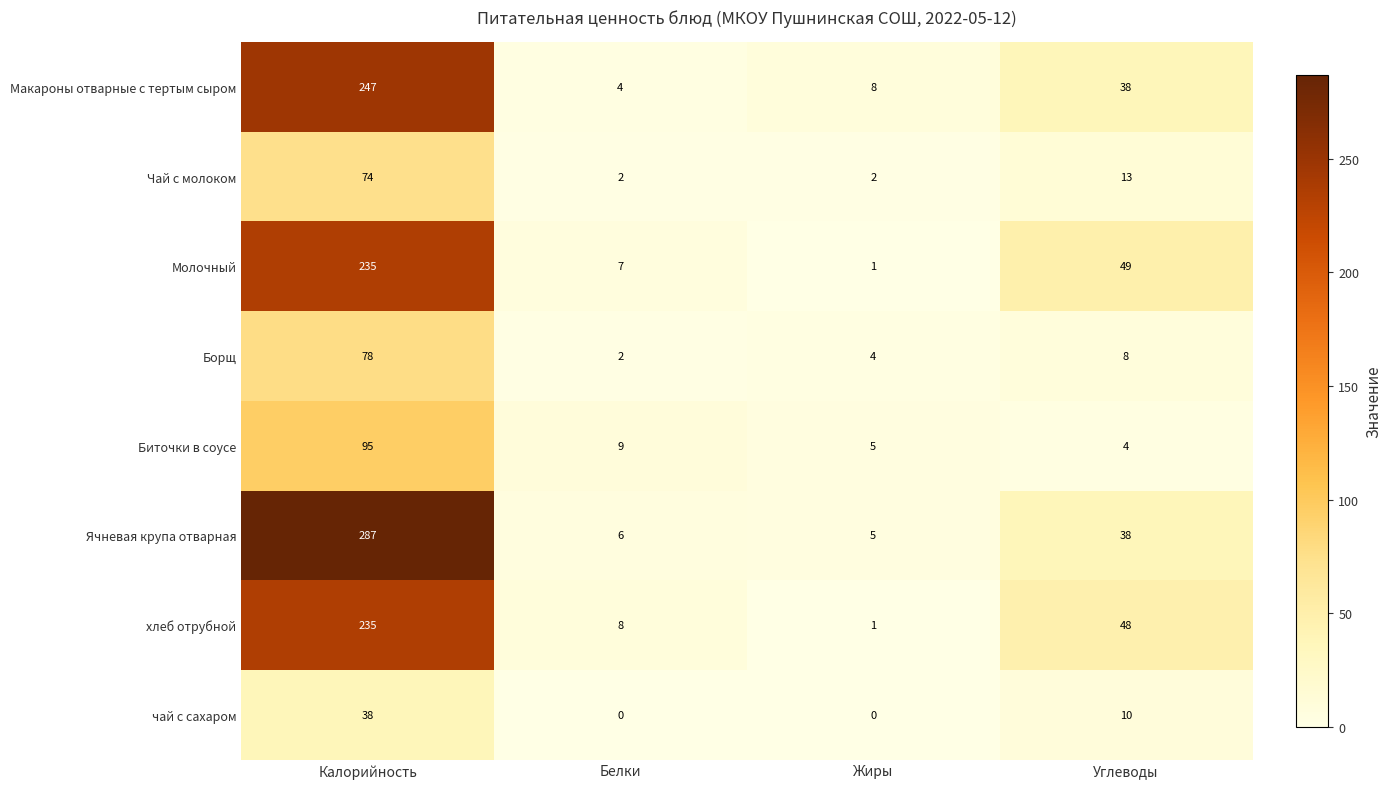

What is the difference between the second highest and minimum values in the хлеб отрубной series?

47